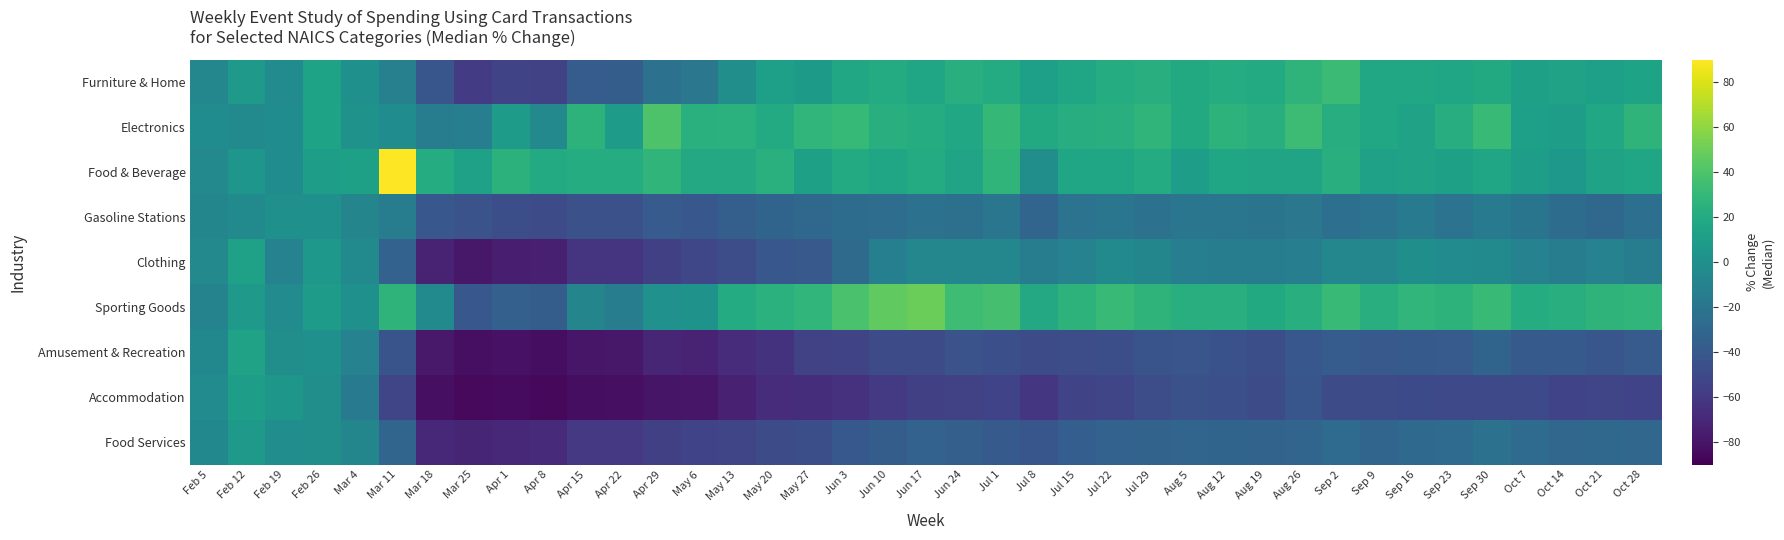

Which label corresponds to the smallest value in the chart?

Apr 8